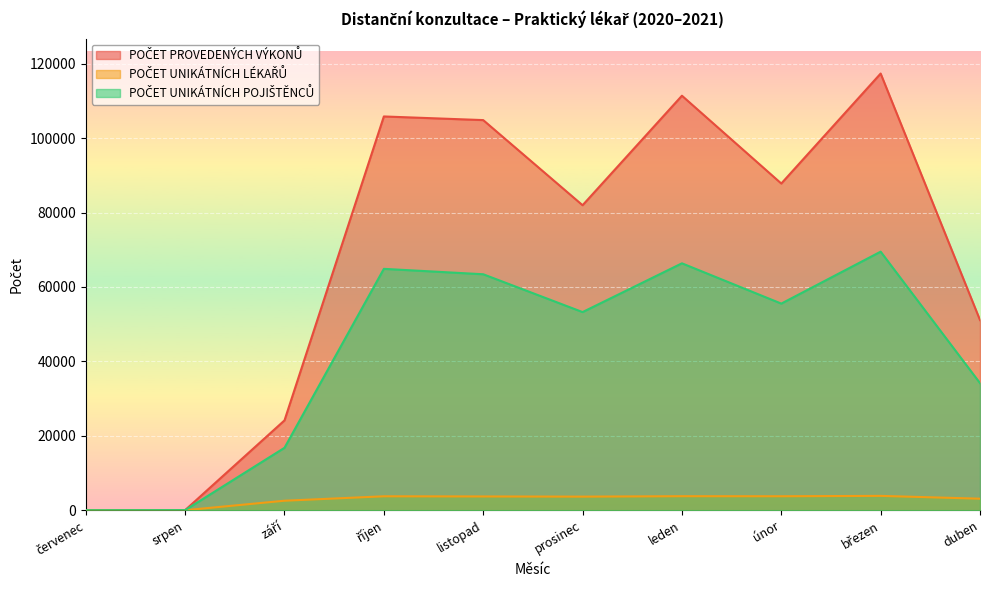

Rank the series at prosinec from highest to lowest value.

POČET PROVEDENÝCH VÝKONŮ, POČET UNIKÁTNÍCH POJIŠTĚNCŮ, POČET UNIKÁTNÍCH LÉKAŘŮ